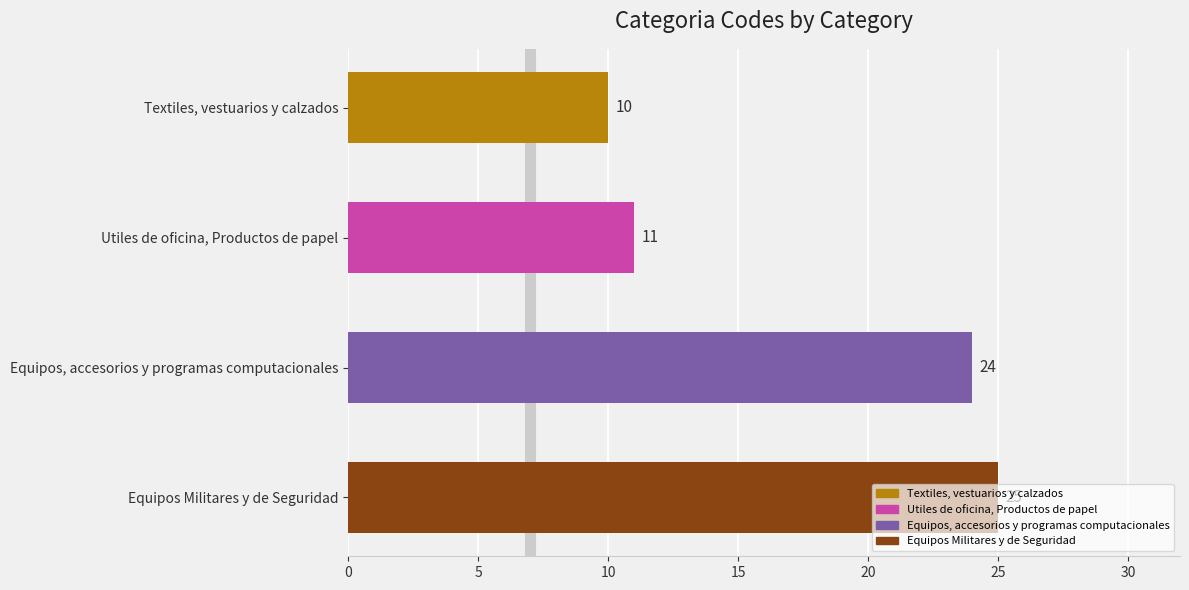

What is the value of the 3rd bar from the top?

24